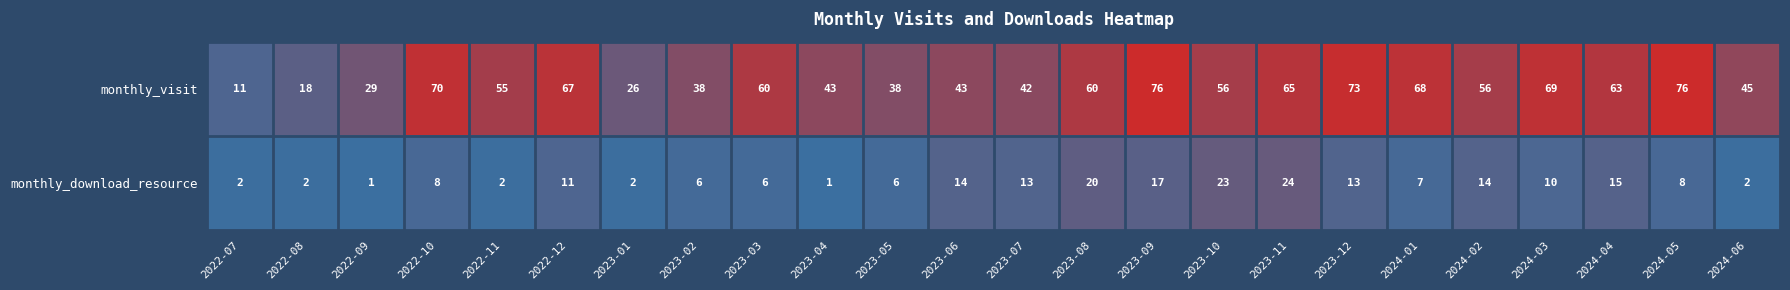

At which category is the sum across all series the highest?

2023-09